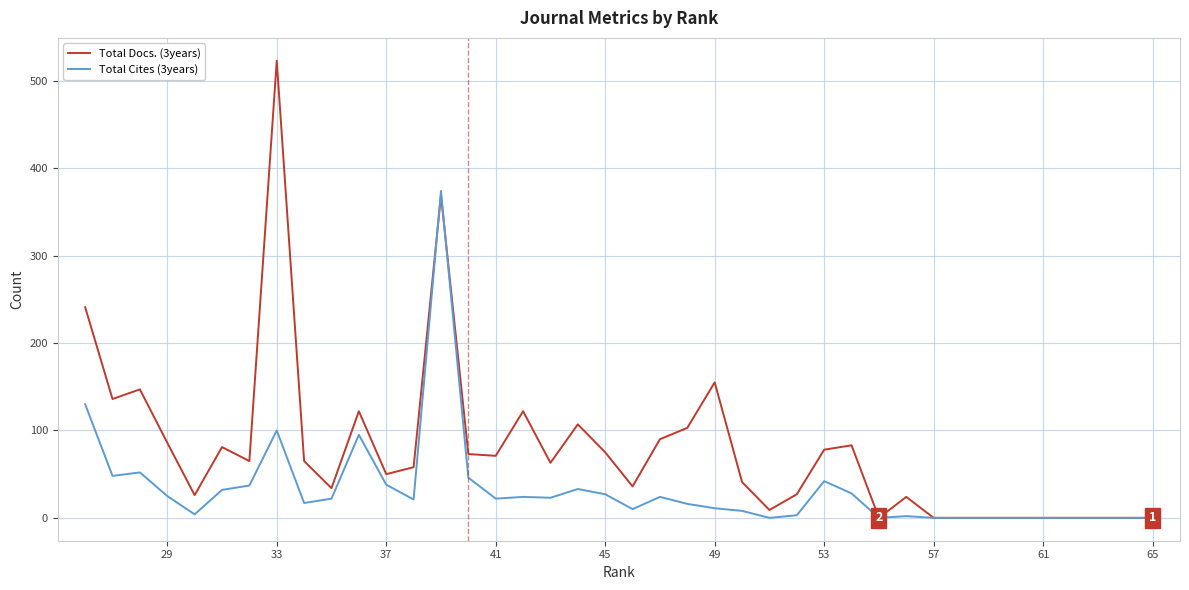

The Total Cites (3years) series shows 0 at 57. True or false?

True